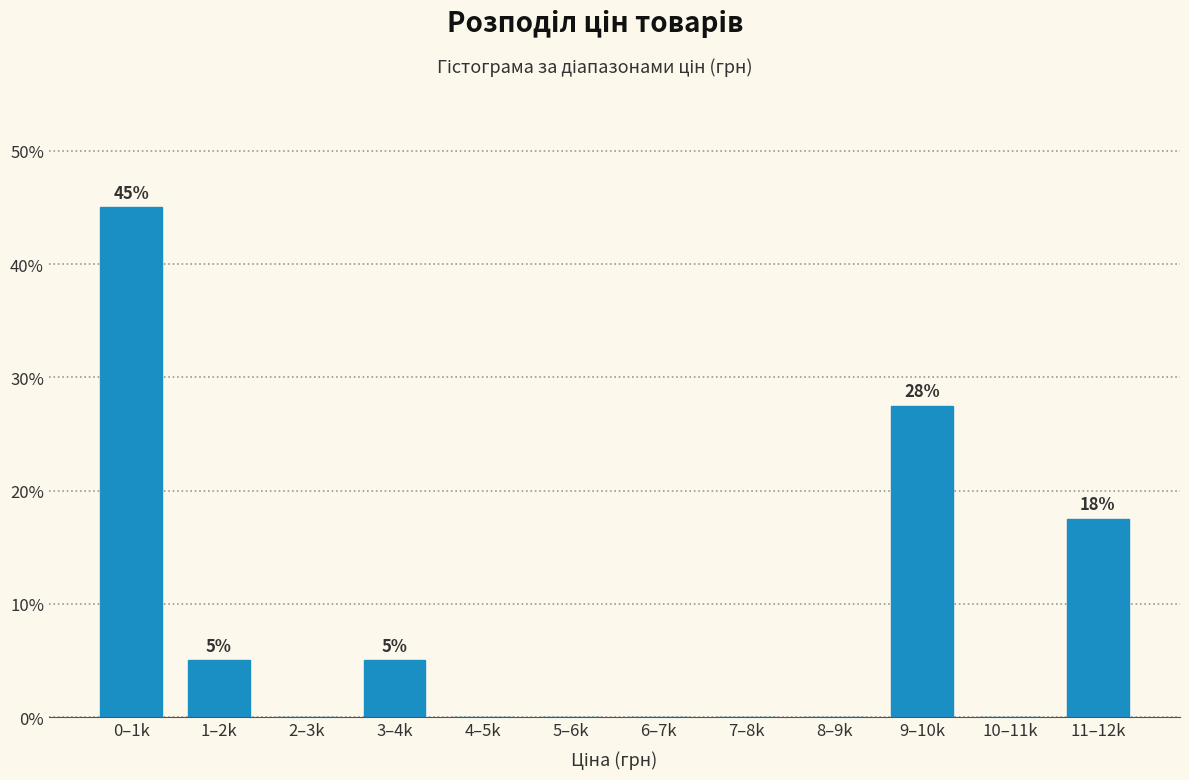

Reading left to right, transcribe all the data shown in this chart.

0–1k=45.0	1–2k=5.0	2–3k=0.0	3–4k=5.0	4–5k=0.0	5–6k=0.0	6–7k=0.0	7–8k=0.0	8–9k=0.0	9–10k=27.5	10–11k=0.0	11–12k=17.5